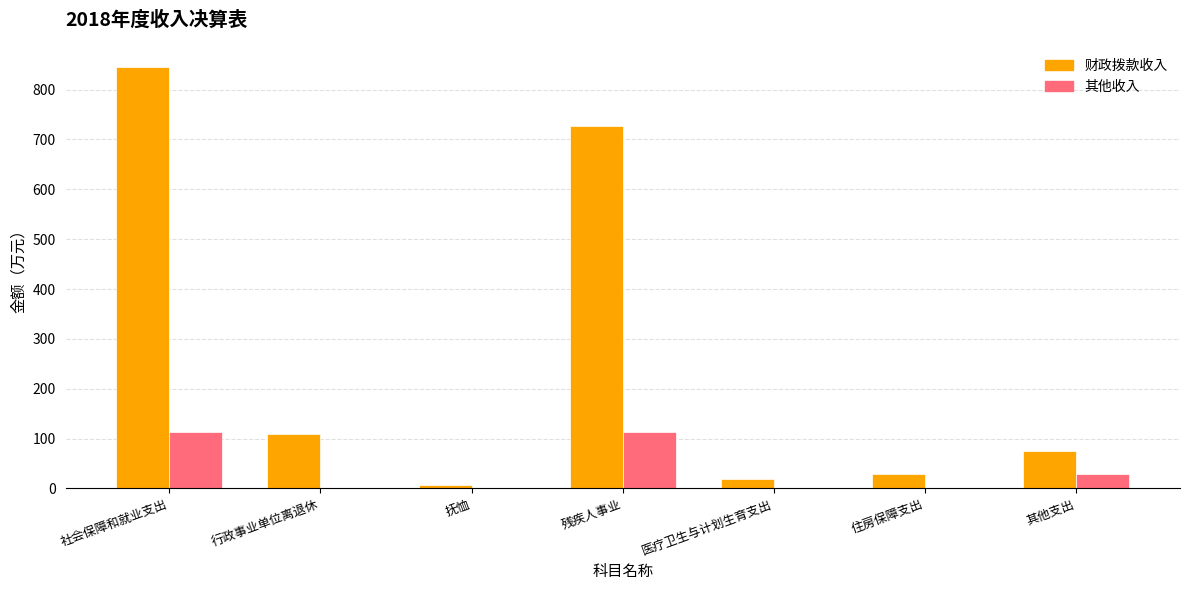

Where does the 财政拨款收入 series first go above 74?

社会保障和就业支出